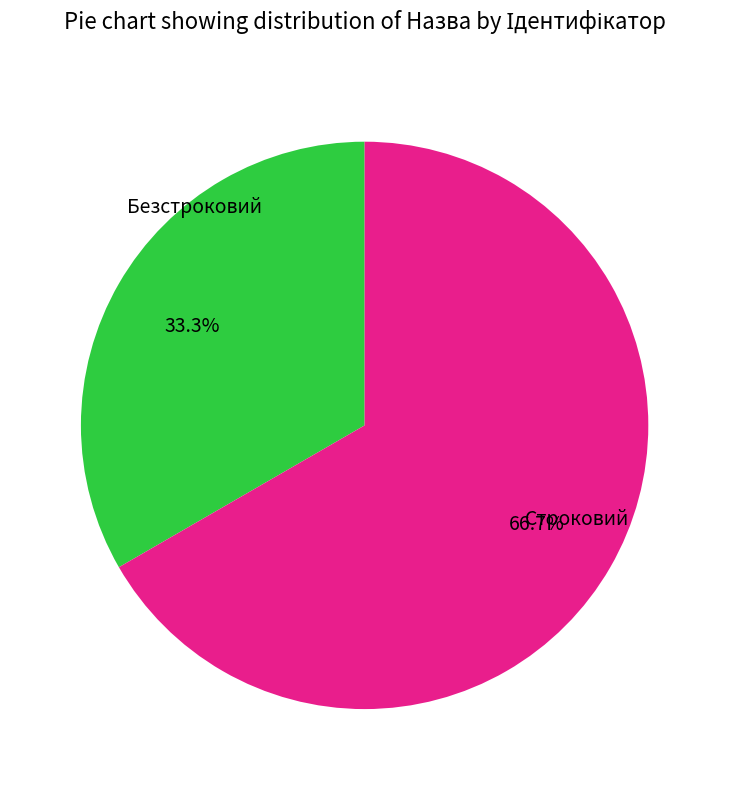

How many segments does this pie chart have?

2